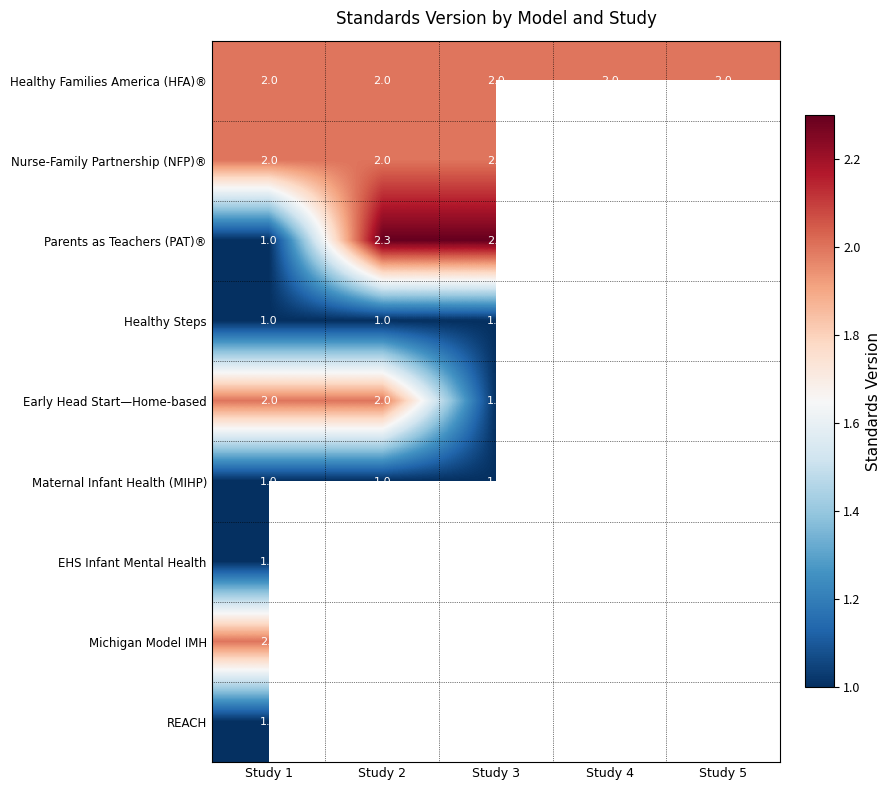

Which has a higher value, Study 5 or Study 1?

Study 5